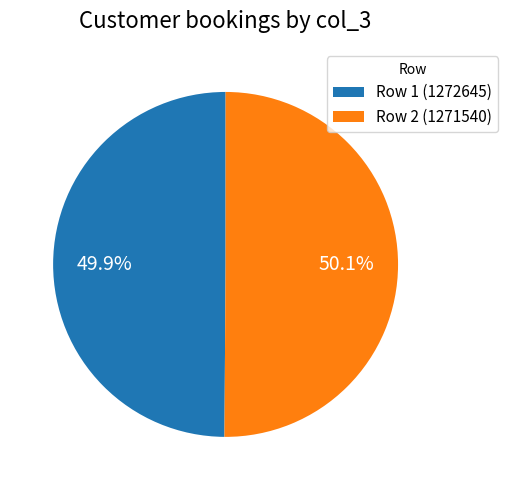

The Row 1 (1272645) slice represents 50% of the pie. True or false?

True